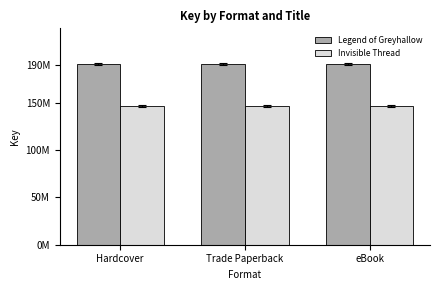

Reading left to right, list all the values displayed in this chart.

Legend of Greyhallow: Hardcover=190493842	Trade Paperback=190493842	eBook=190493842
Invisible Thread: Hardcover=146785888	Trade Paperback=146785888	eBook=146785888